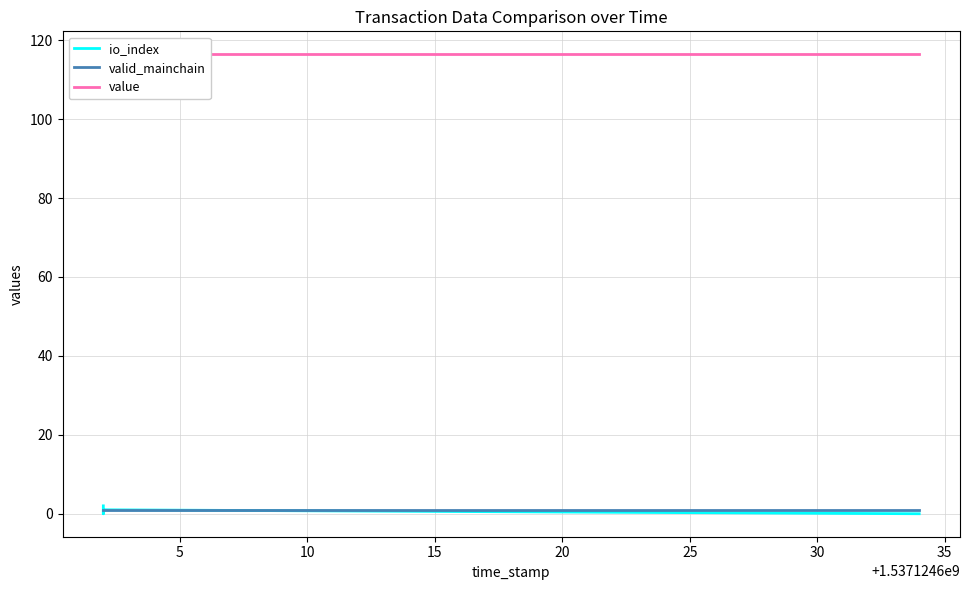

What is the total value across all series at 15?

118.4